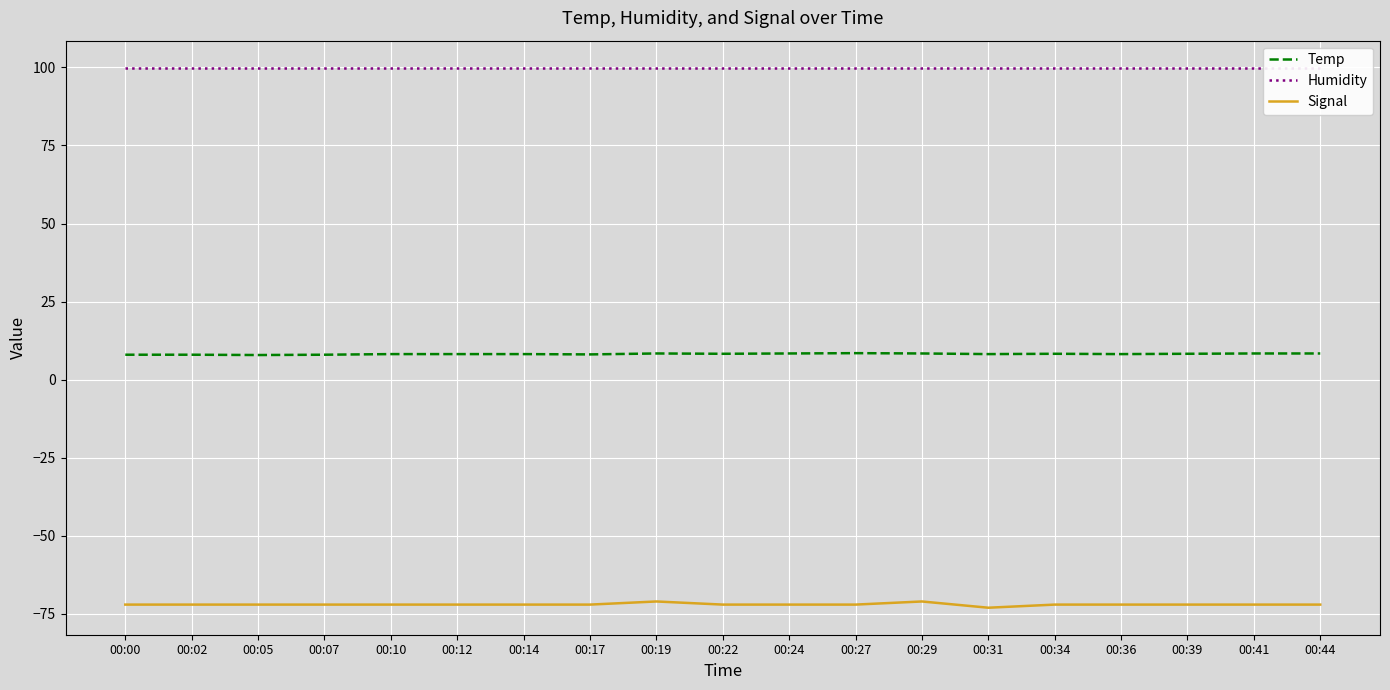

What is the minimum value for Humidity?

99.9